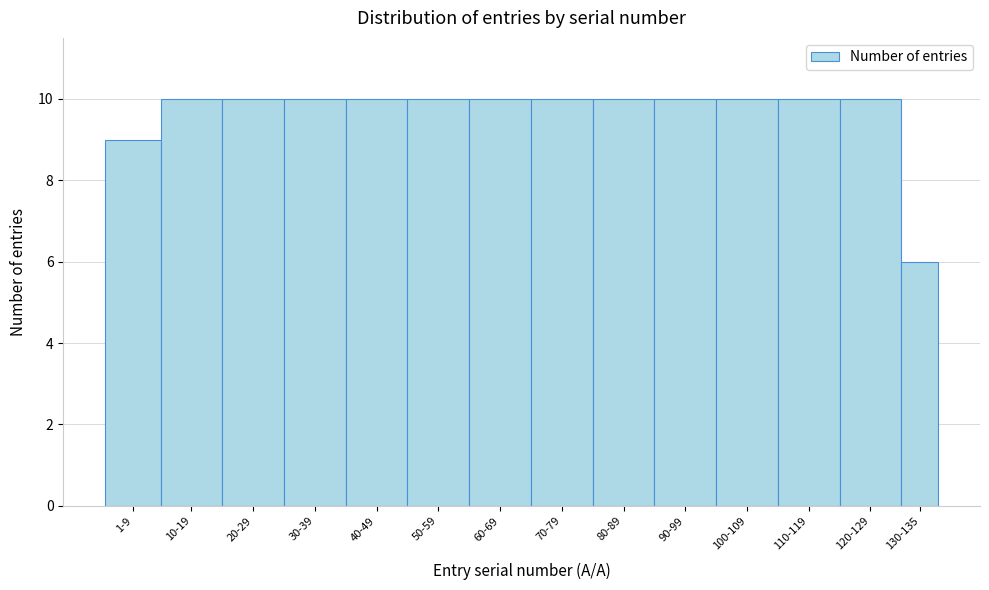

Reading left to right, list all the values displayed in this chart.

9	10	10	10	10	10	10	10	10	10	10	10	10	6